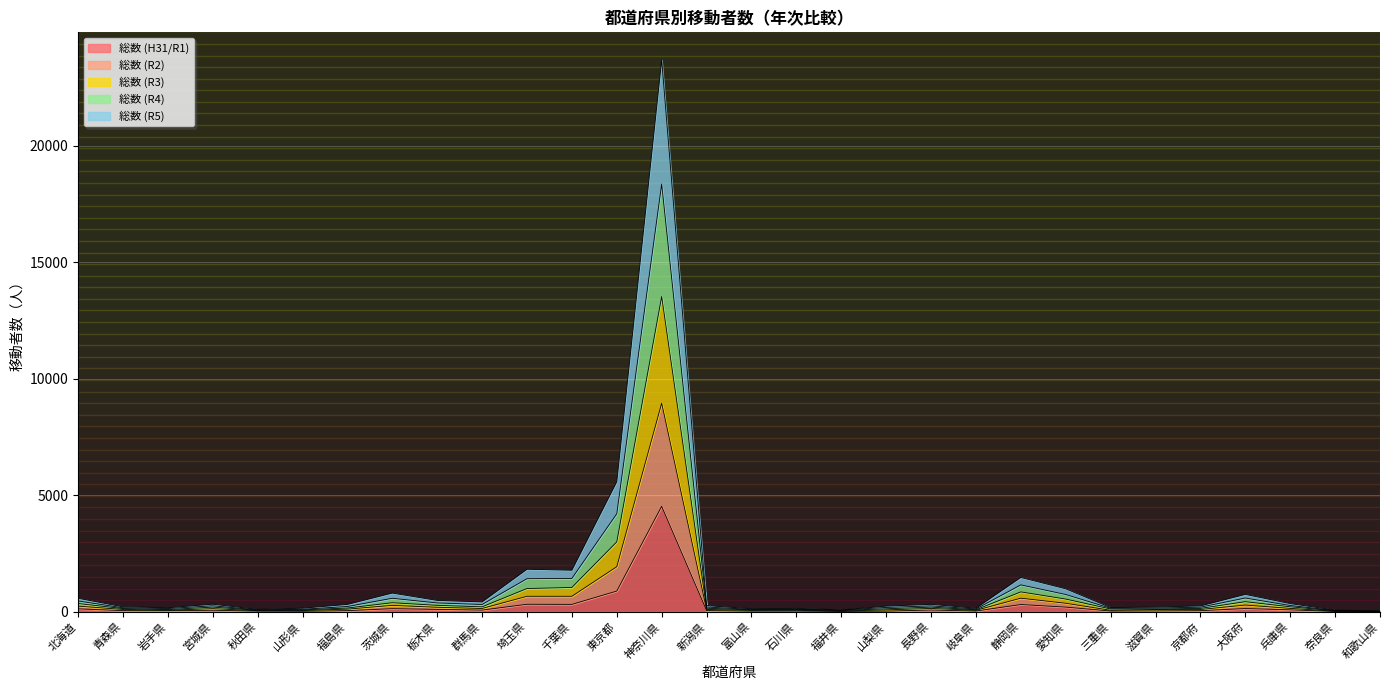

Which category has the highest value in the 総数 (H31/R1) series?

神奈川県